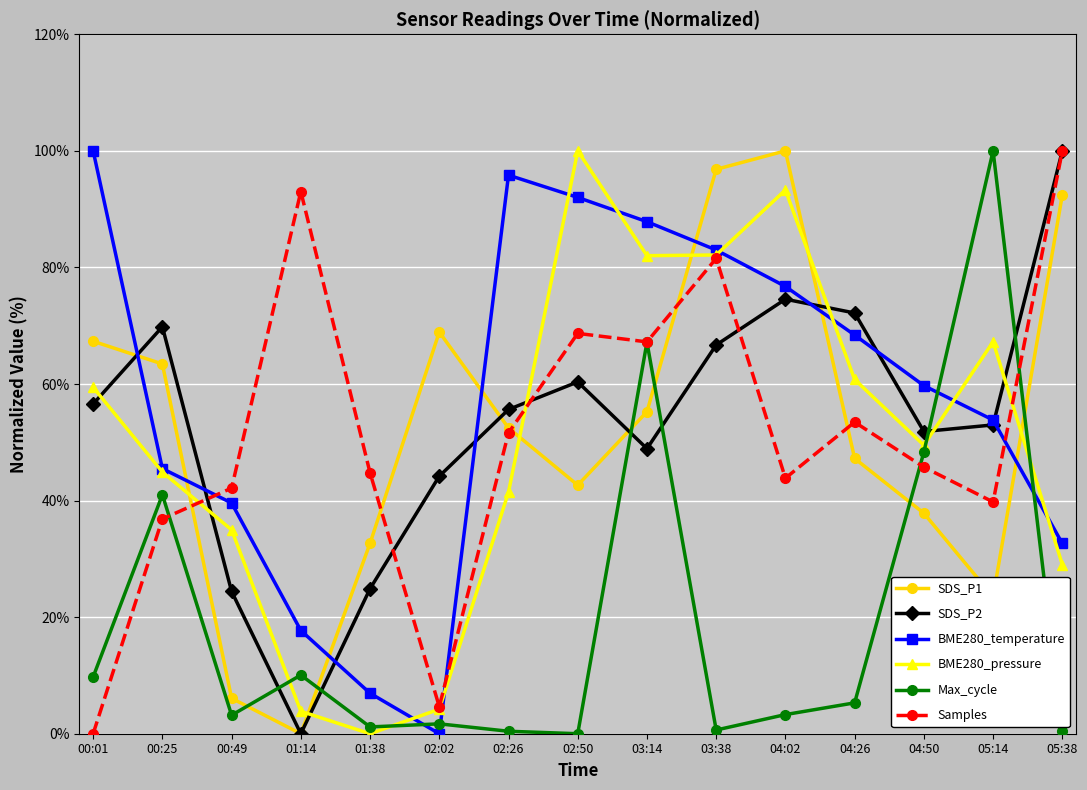

True or false: Samples has a value of 45.7 at 04:50.

True